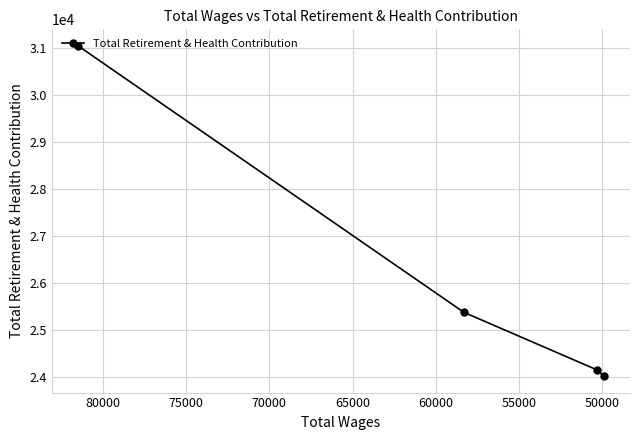

How many data points are above 25379?

1